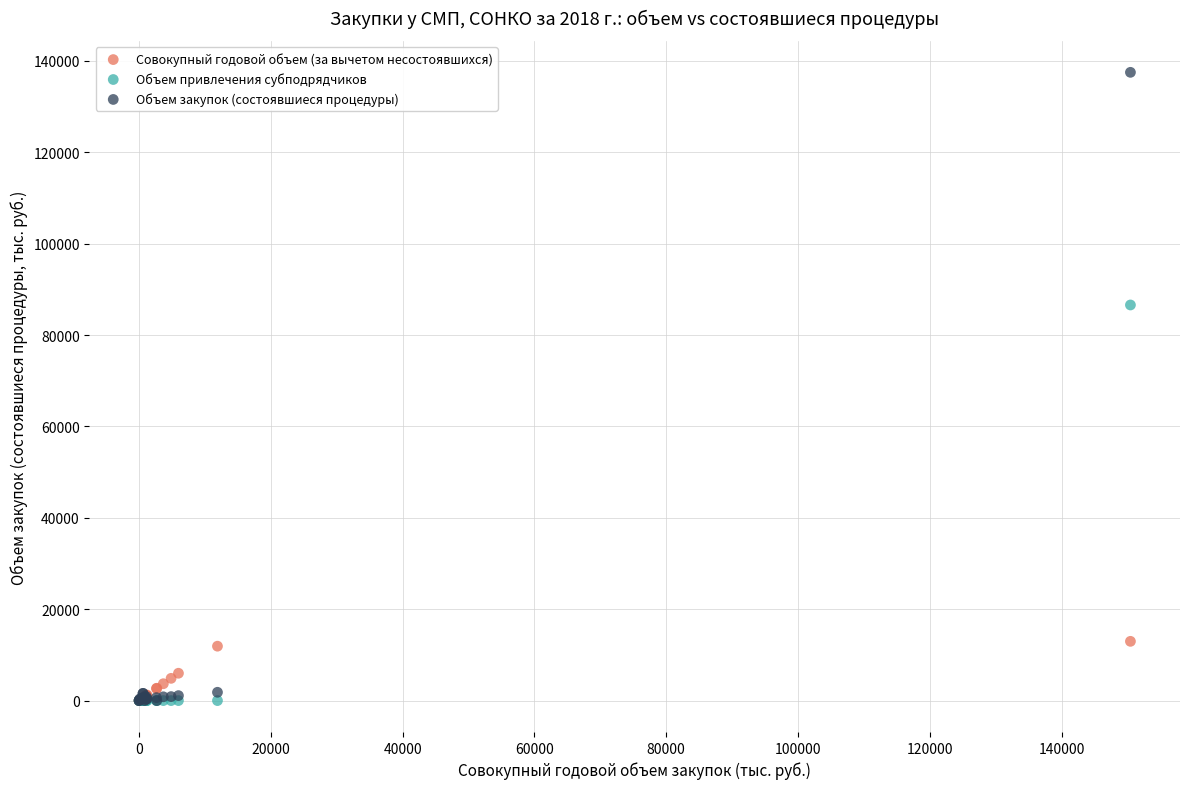

Across all series, what Y value is closest to 68740?

86572.5